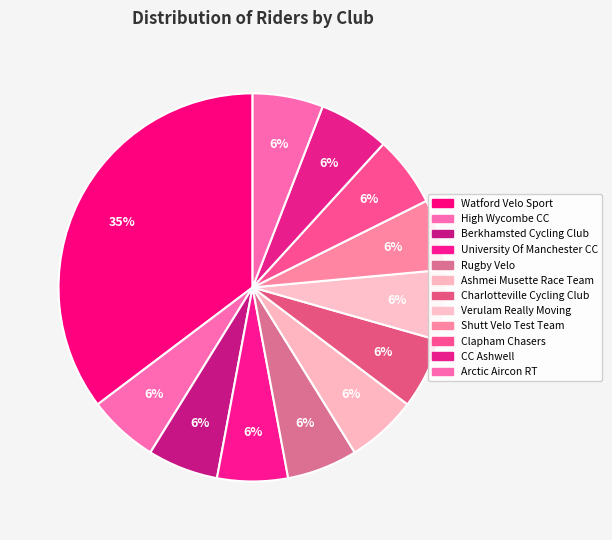

Count the number of slices in the pie.

12